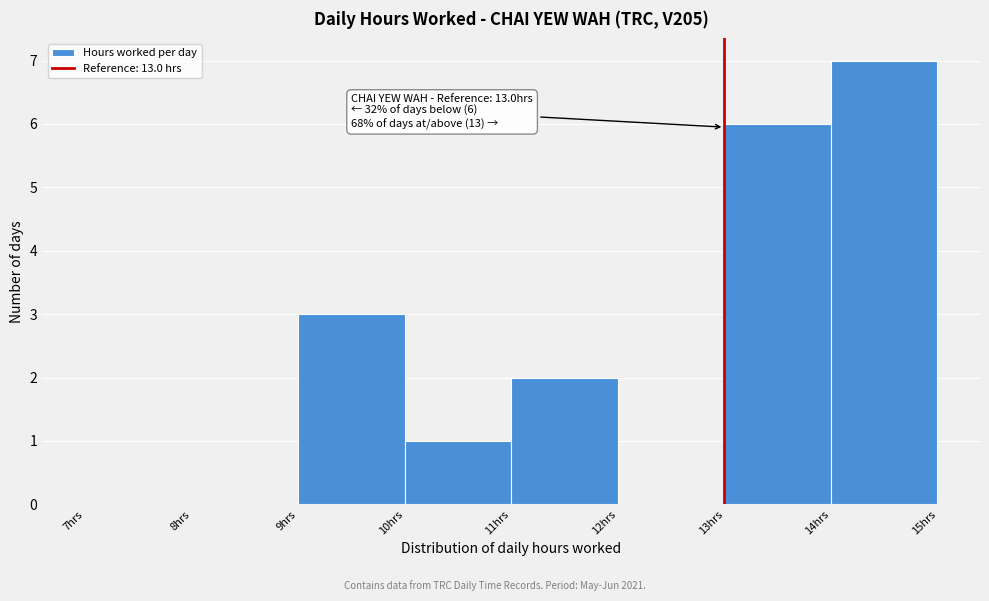

Which range on the x-axis has the tallest bar?

14 to 15